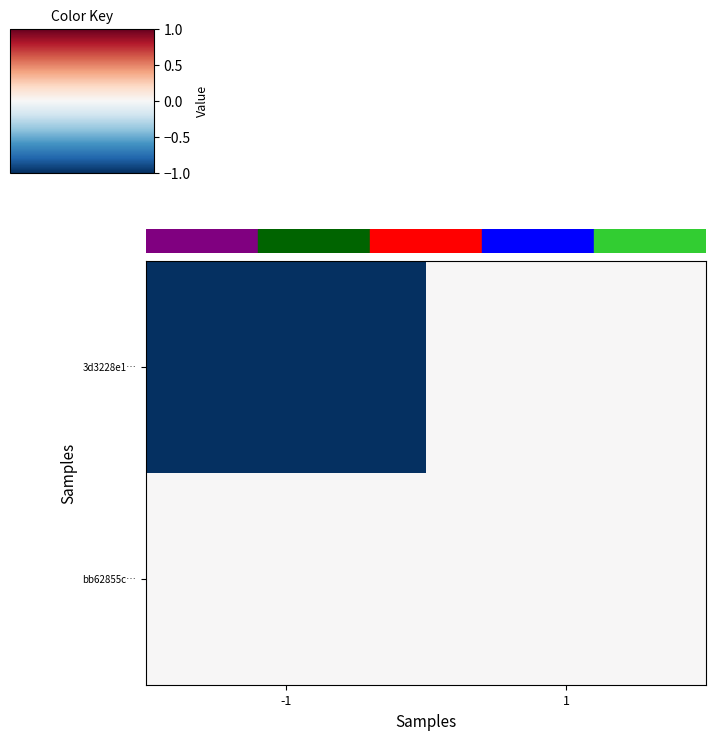

Which series has the largest range (max minus min)?

3d3228e1…